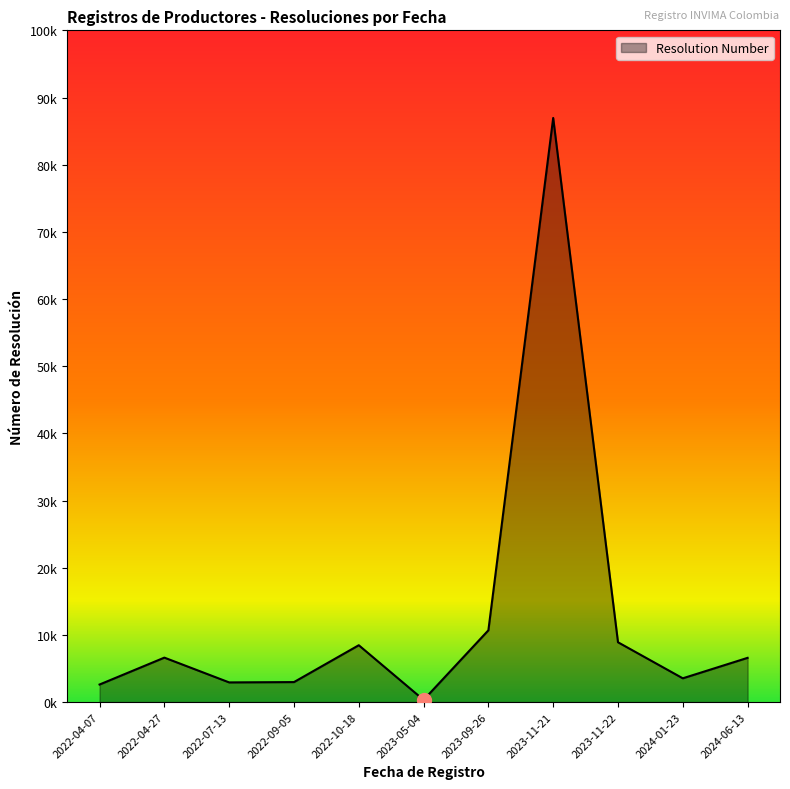

Where is the first local minimum?

2022-07-13